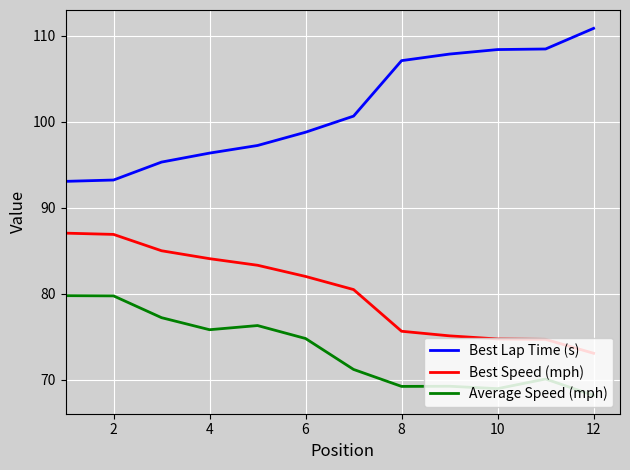

Which series has the largest total across all categories?

Best Lap Time (s)